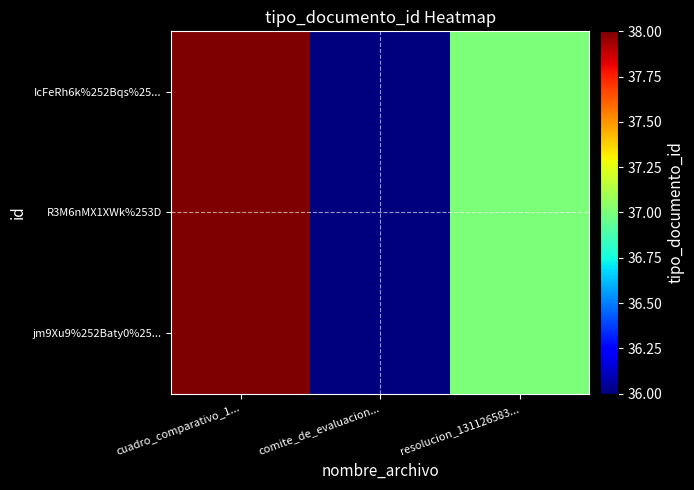

What is the total value across all series at cuadro_comparativo_1...?

114